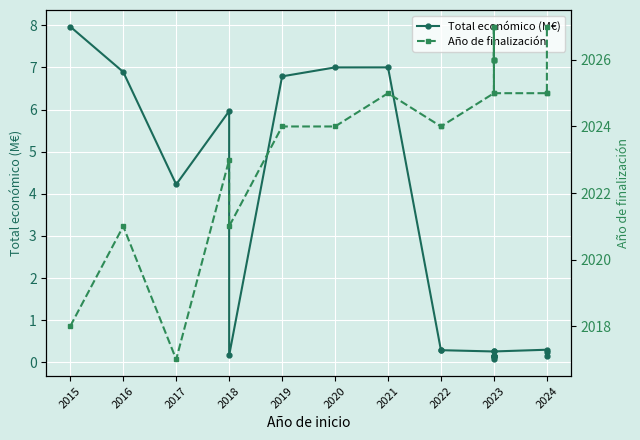

What are all the series names shown in the legend?

Total económico (M€), Año de finalización